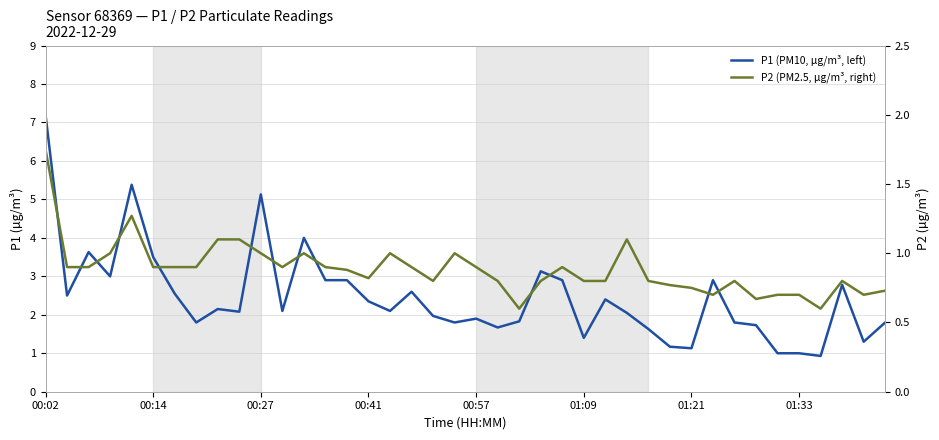

How many data points in P1 (PM10, µg/m³, left) are above 2?

23